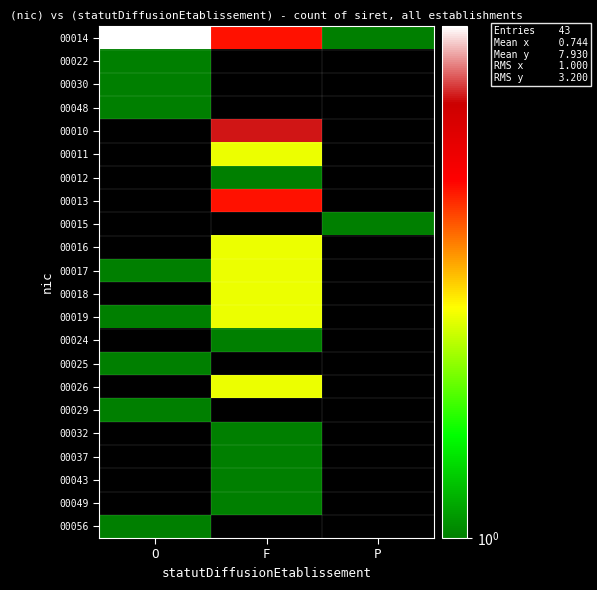

At how many categories does at least one series exceed 1?

2